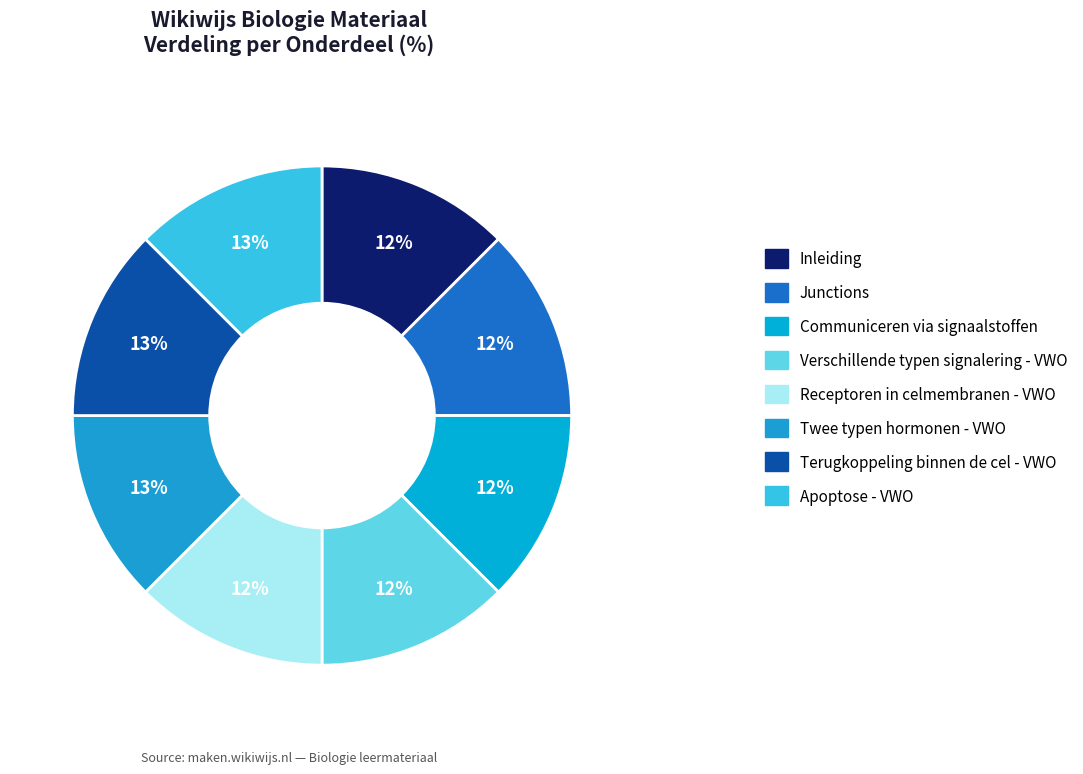

Is there any slice that represents more than half of the pie?

No